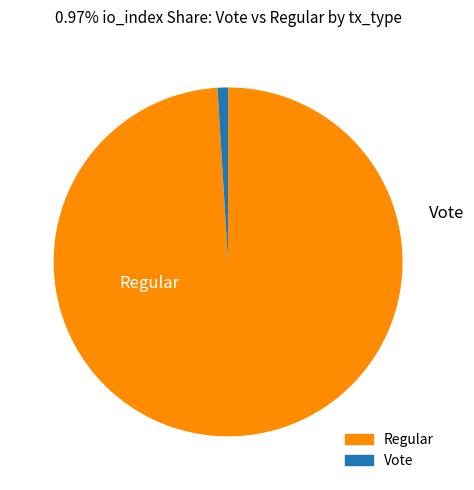

Does any single category account for the majority?

Yes